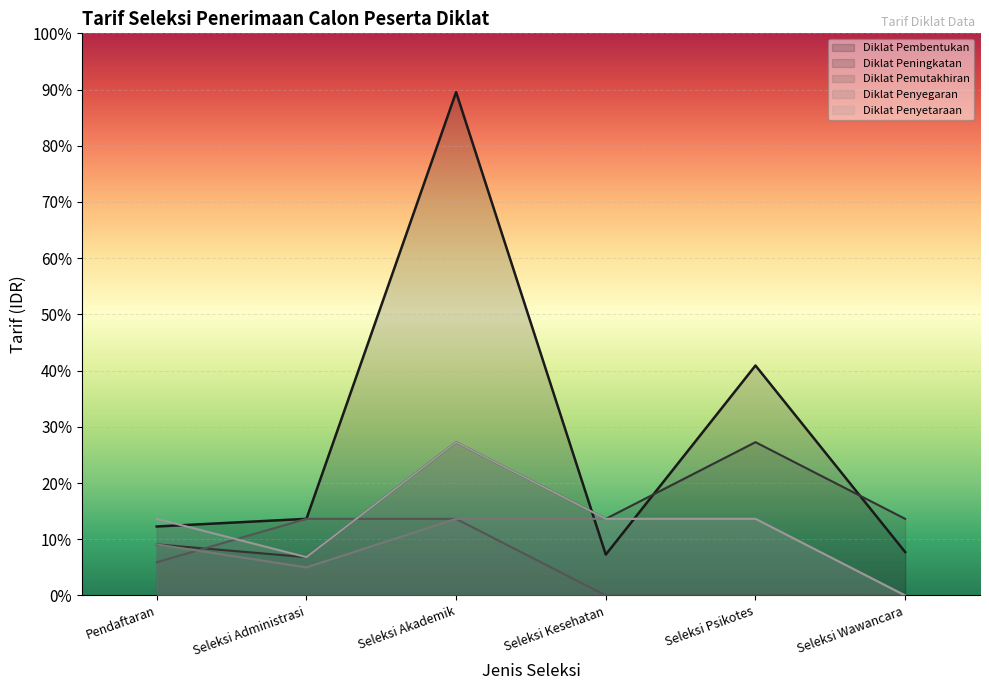

Which series ends up on top after the final intersection of Diklat Penyegaran and Diklat Pemutakhiran?

Diklat Pemutakhiran